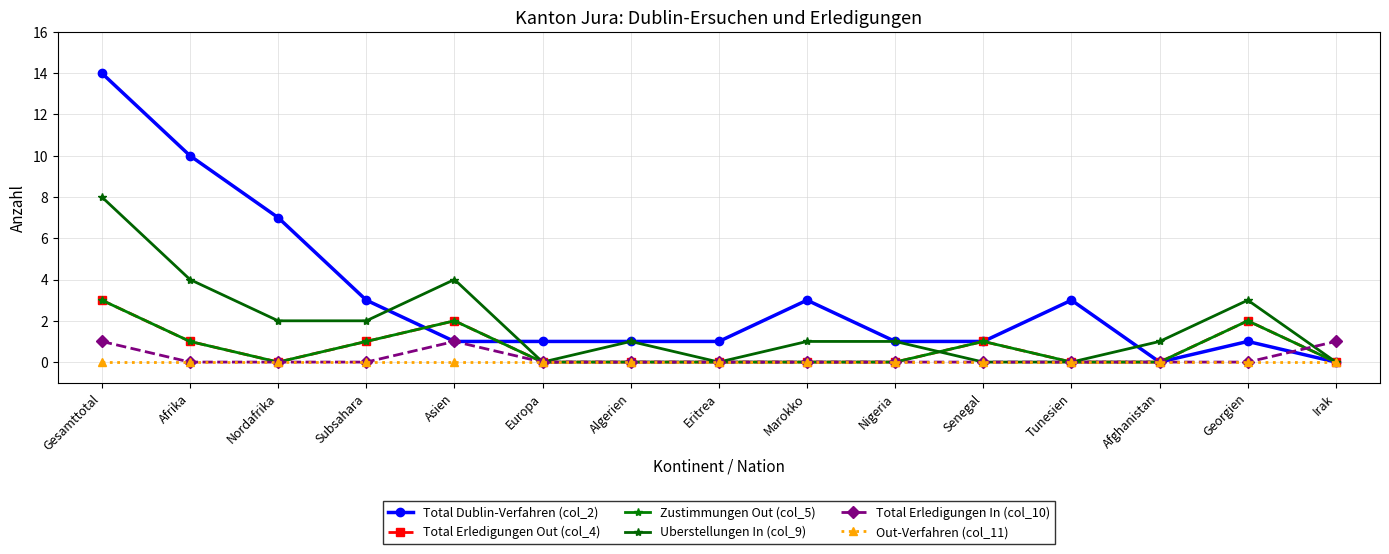

What is the sum of the Uberstellungen In (col_9) values at Algerien and Europa?

1